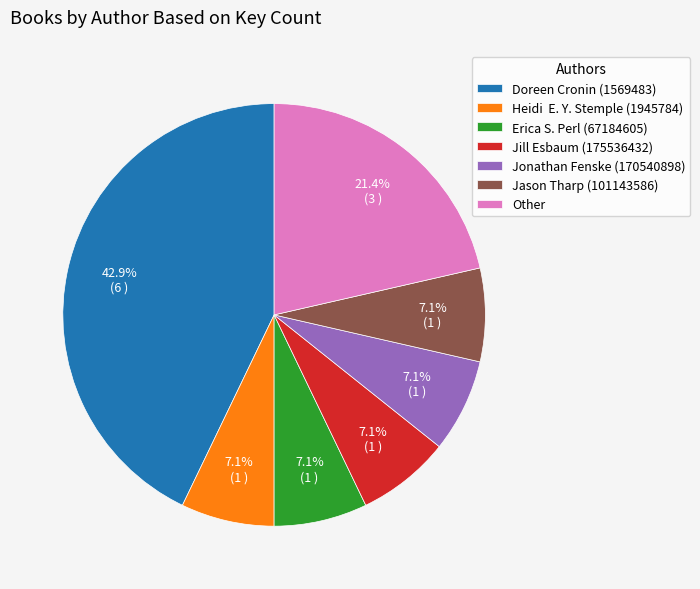

How many segments does this pie chart have?

7